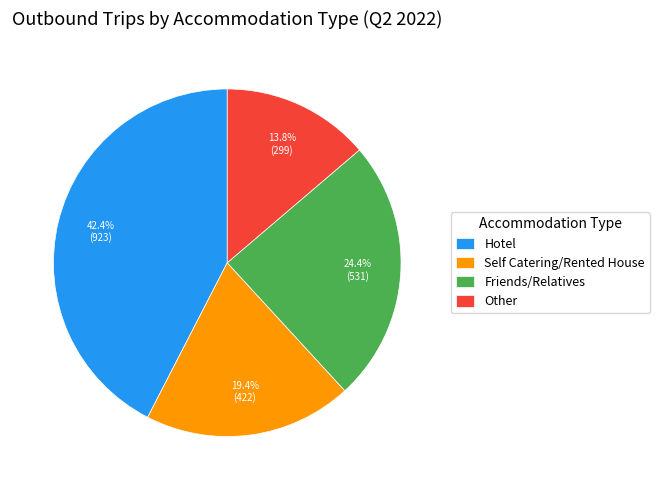

Is the sum of Friends/Relatives and Self Catering/Rented House greater than half?

No